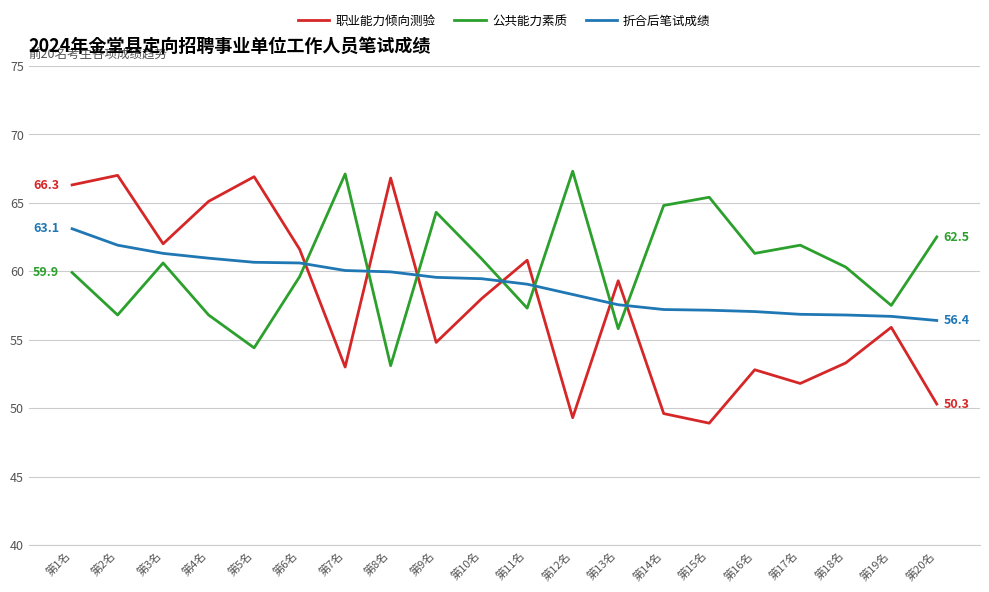

Between which two adjacent categories do 公共能力素质 and 折合后笔试成绩 first intersect?

第6名 and 第7名